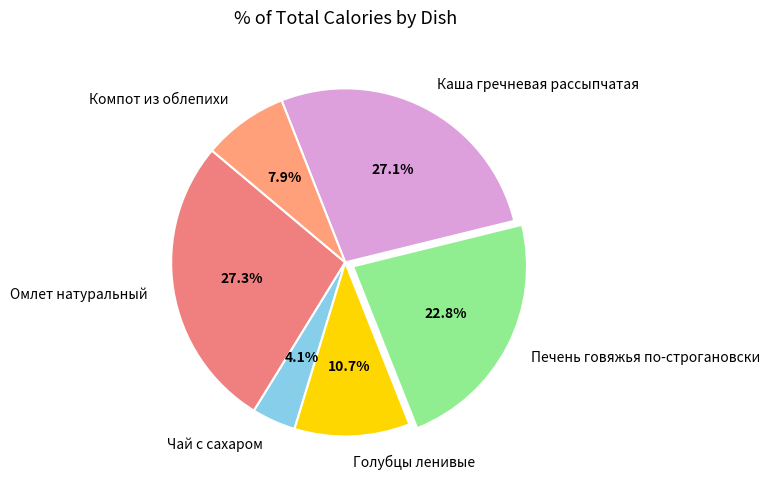

To the nearest percent, what is the difference between the Каша гречневая рассыпчатая and Печень говяжья по-строгановски slice percentages?

4%